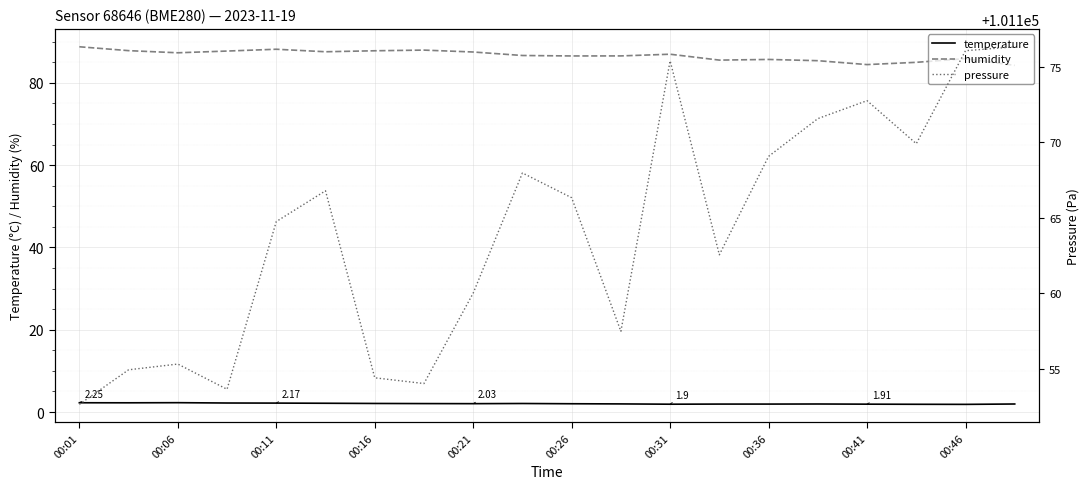

What is the value of the pressure point at the 5th from the left?

101164.8